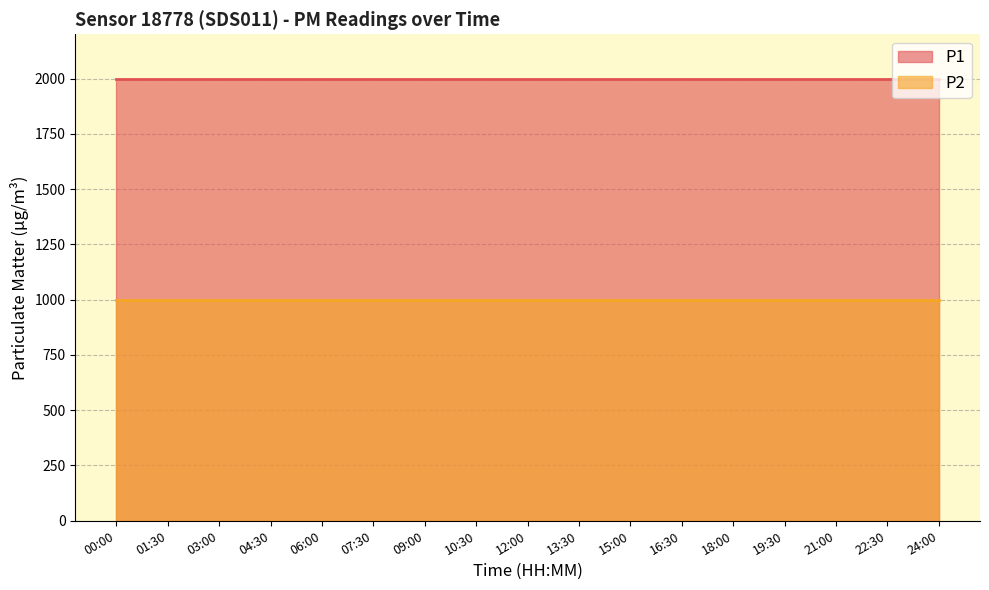

The value of P2 at 01:30 is 999.9. True or false?

True